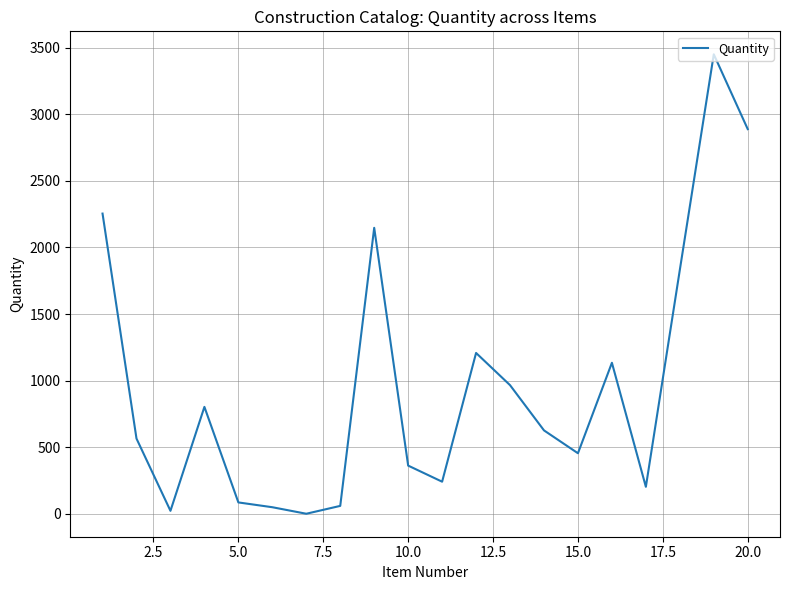

What is the greatest value displayed?

3450.2